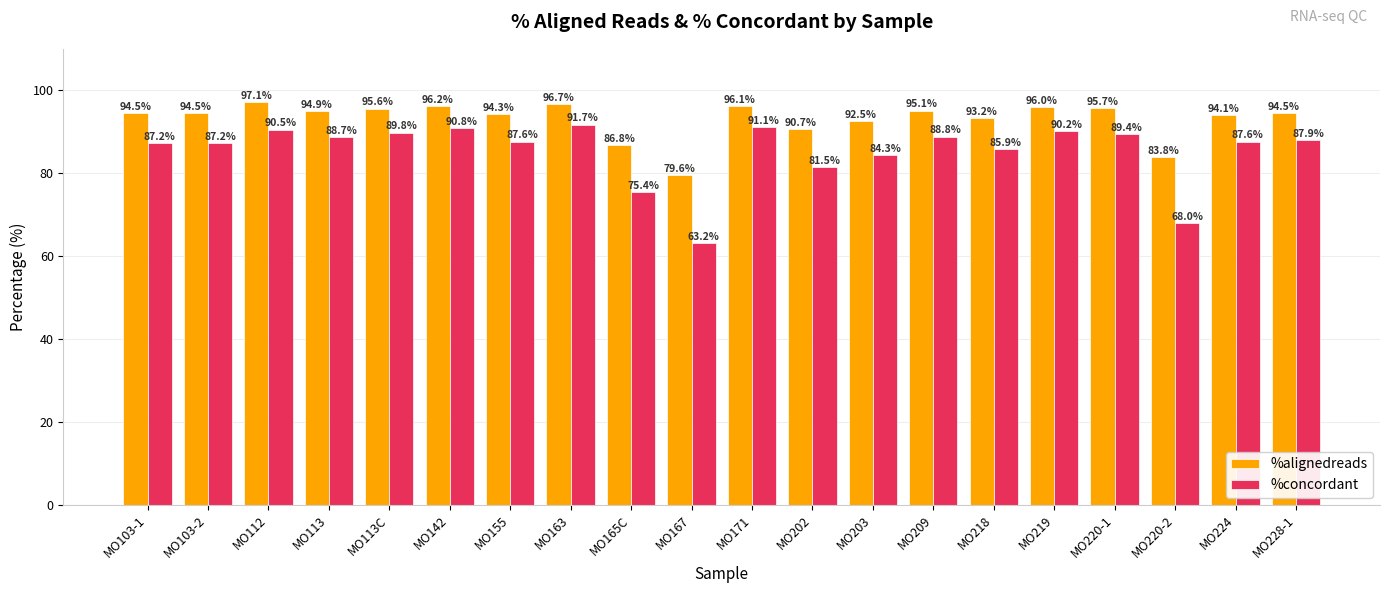

What is the smallest value displayed?

63.2